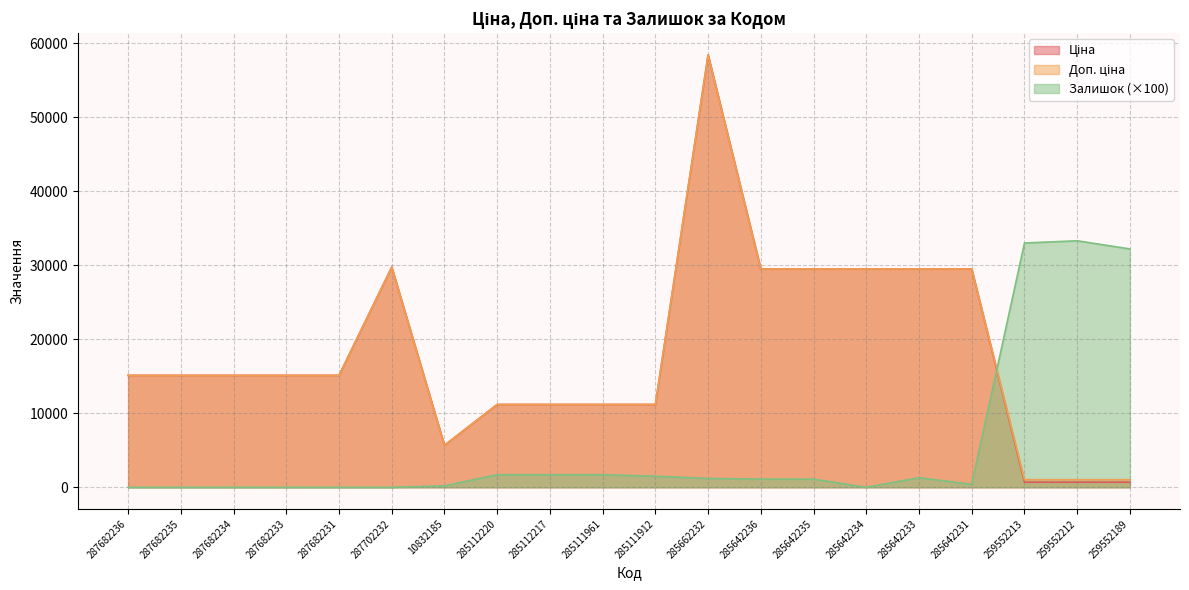

Is it true that Ціна equals 29491.5 at 285642235?

True